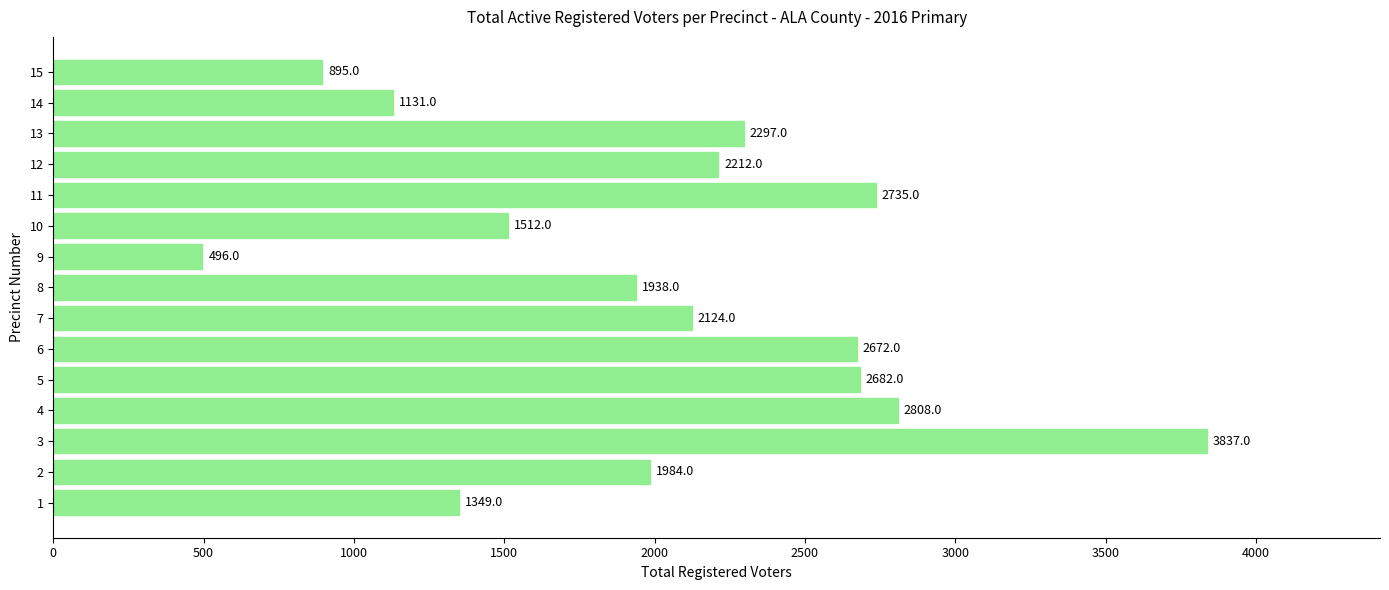

True or false: the data shows 1685 at 13.

False